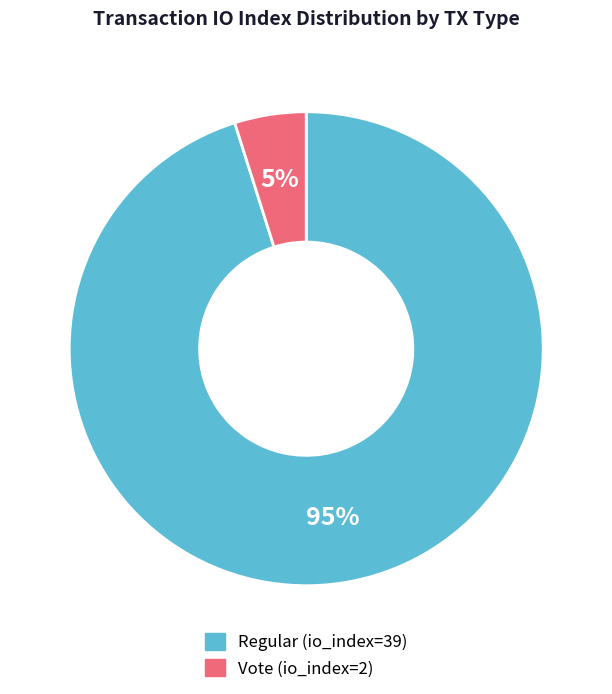

Do Regular (io_index=39) and Vote (io_index=2) together represent more than half of the pie?

Yes